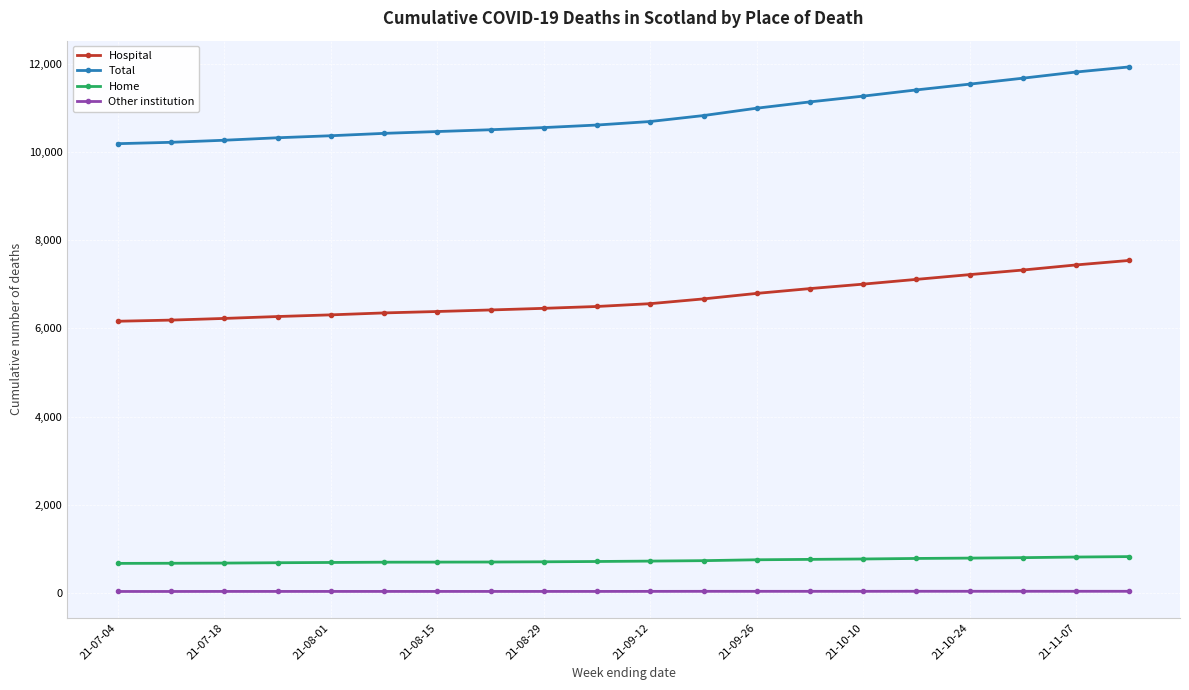

Which series has the widest spread of values?

Total